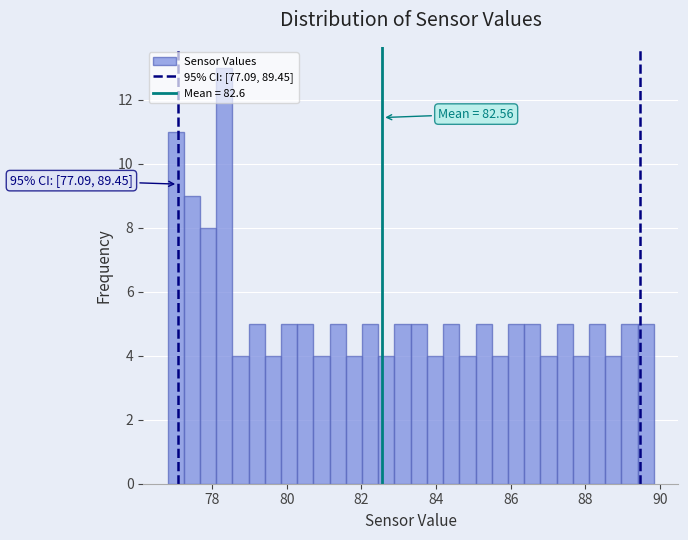

Read against the x-axis, roughly where is the centre of the tallest bar?

78.4